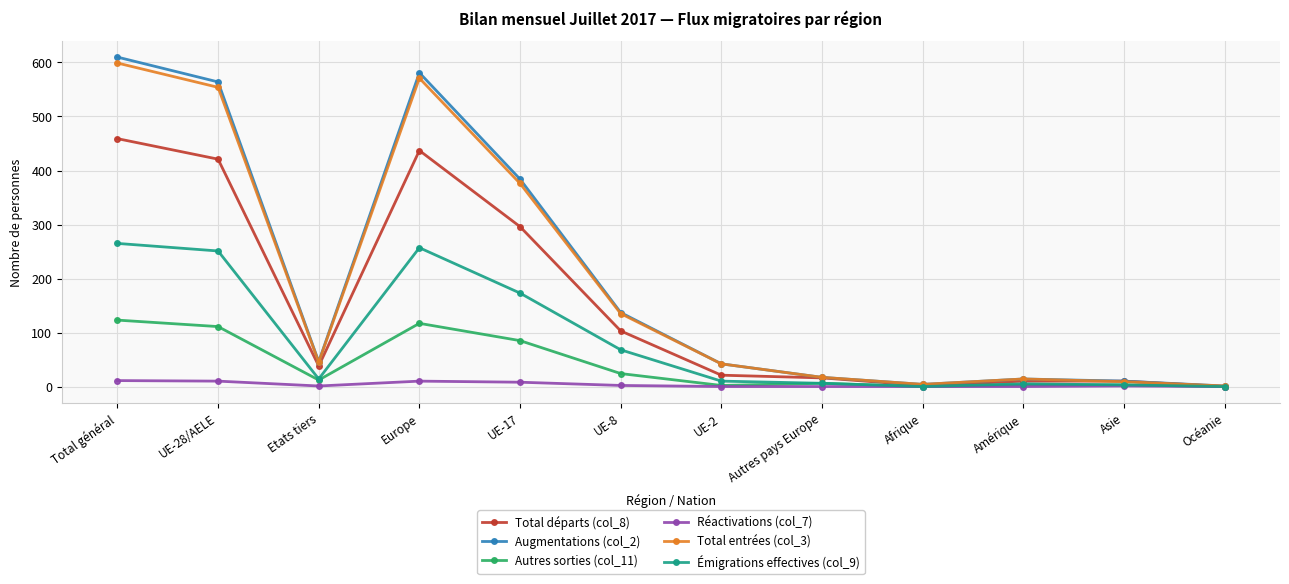

What is the label of the 12th point from the right?

Total général